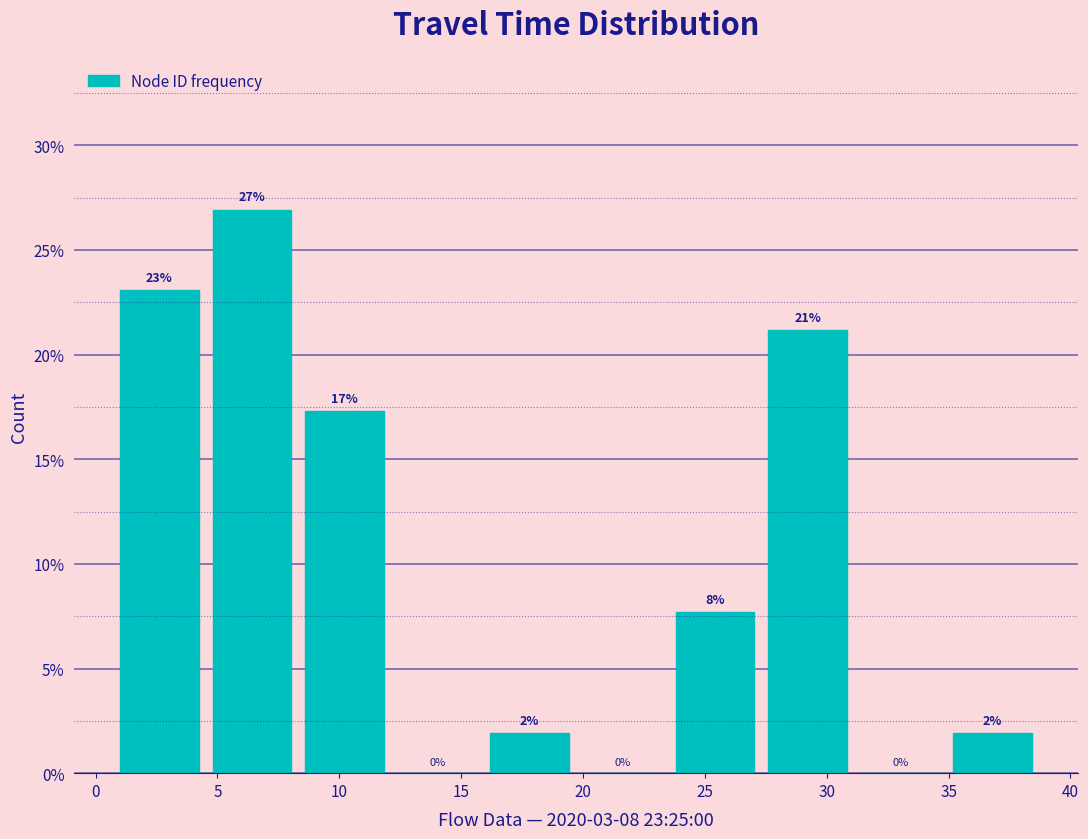

Which range on the x-axis has the tallest bar?

4.8 to 8.6